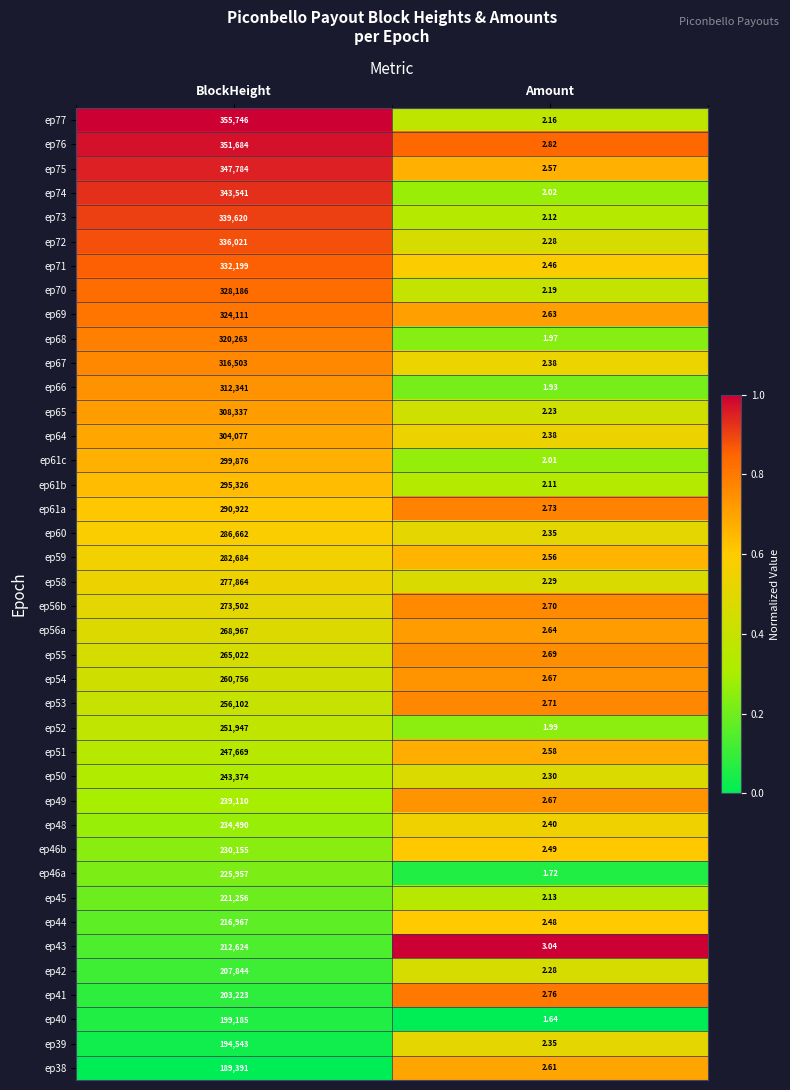

Which series has the largest total across all categories?

ep77